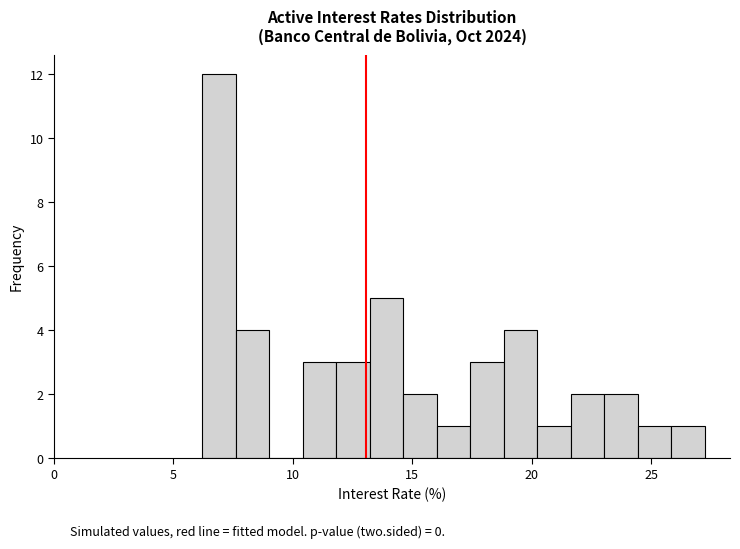

Read against the x-axis, roughly where is the centre of the tallest bar?

7.0